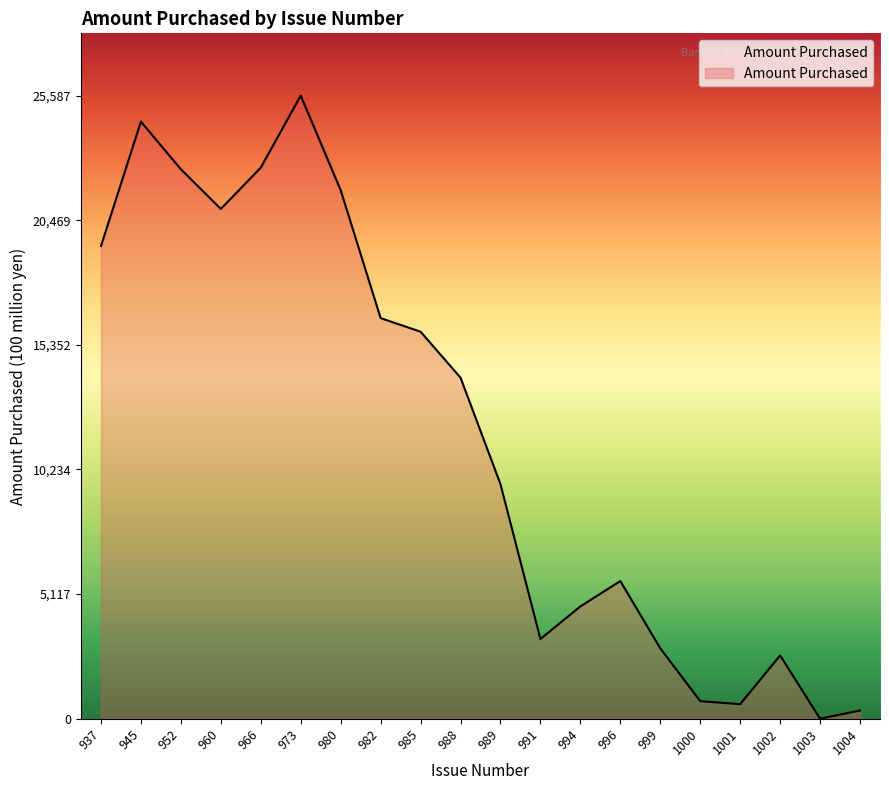

Where is the first local maximum?

945